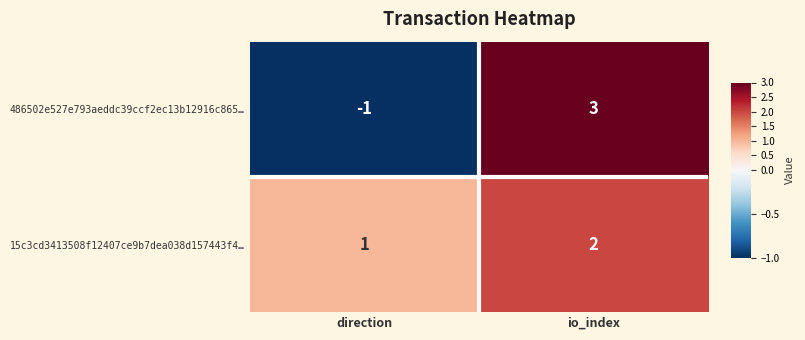

Count the number of categories in the chart.

2